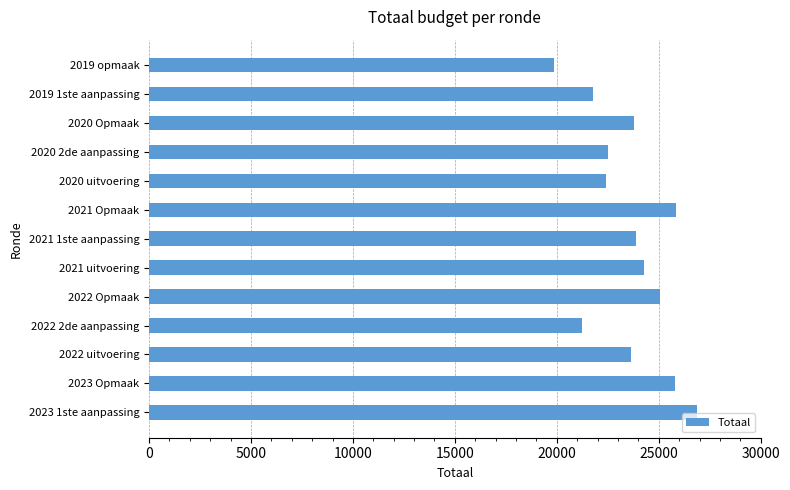

What is the difference between the maximum and second lowest values?

5634